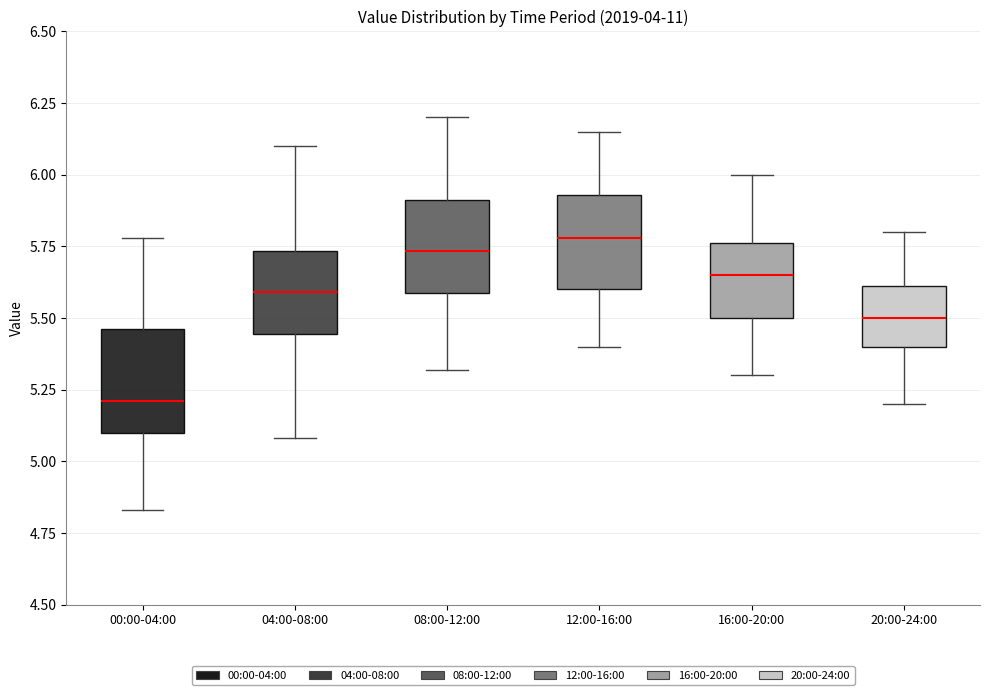

Reading left to right, transcribe this box plot: for each box, give where its median line is, the range the box spans, and where its two whiskers end, as read against the y-axis. The values are not printed on the chart, so give them approximately, as read against the axis.

00:00-04:00: median 5.20, box 5.10 to 5.45, whiskers 4.85 to 5.80
04:00-08:00: median 5.60, box 5.45 to 5.75, whiskers 5.10 to 6.10
08:00-12:00: median 5.75, box 5.60 to 5.90, whiskers 5.30 to 6.20
12:00-16:00: median 5.80, box 5.60 to 5.95, whiskers 5.40 to 6.15
16:00-20:00: median 5.65, box 5.50 to 5.75, whiskers 5.30 to 6.00
20:00-24:00: median 5.50, box 5.40 to 5.60, whiskers 5.20 to 5.80